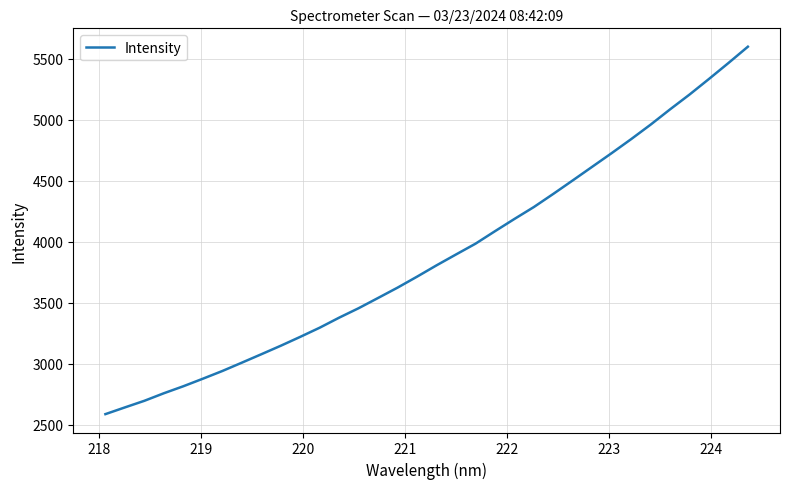

True or false: there are more than 1 points higher than both neighbors.

False